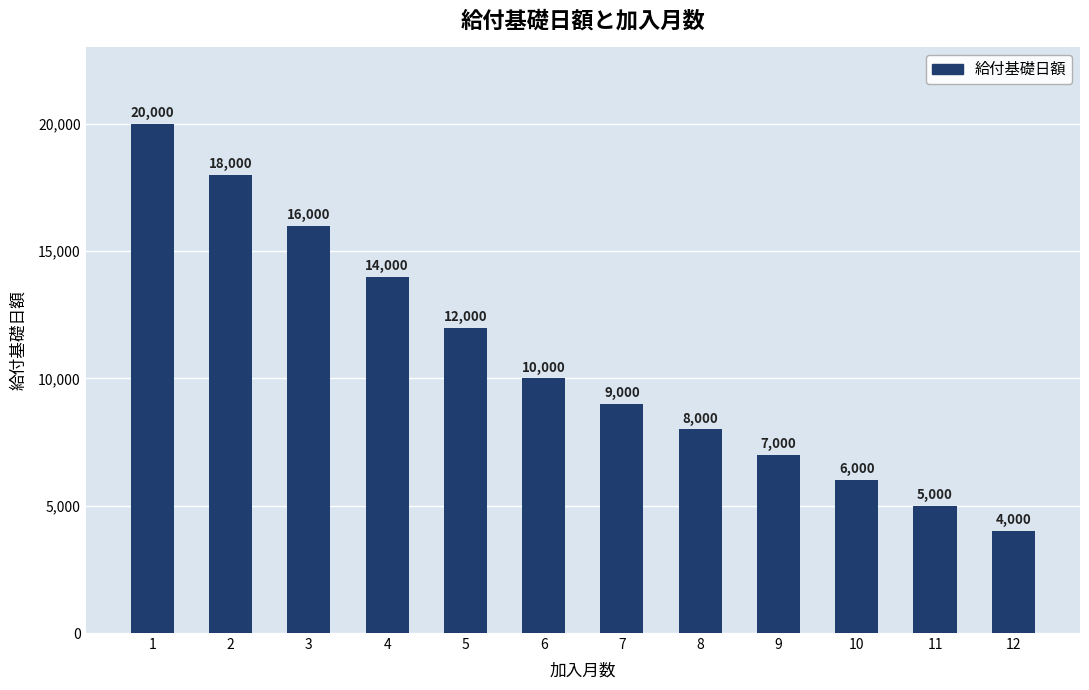

Reading left to right, extract all data points from this chart.

20000	18000	16000	14000	12000	10000	9000	8000	7000	6000	5000	4000